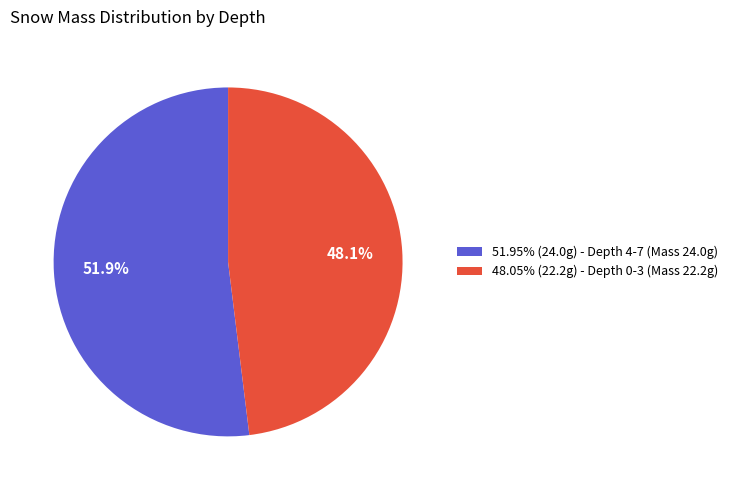

What is the ratio of the value at 51.95% (24.0g) - Depth 4-7 (Mass 24.0g) to the value at 48.05% (22.2g) - Depth 0-3 (Mass 22.2g)?

1.1